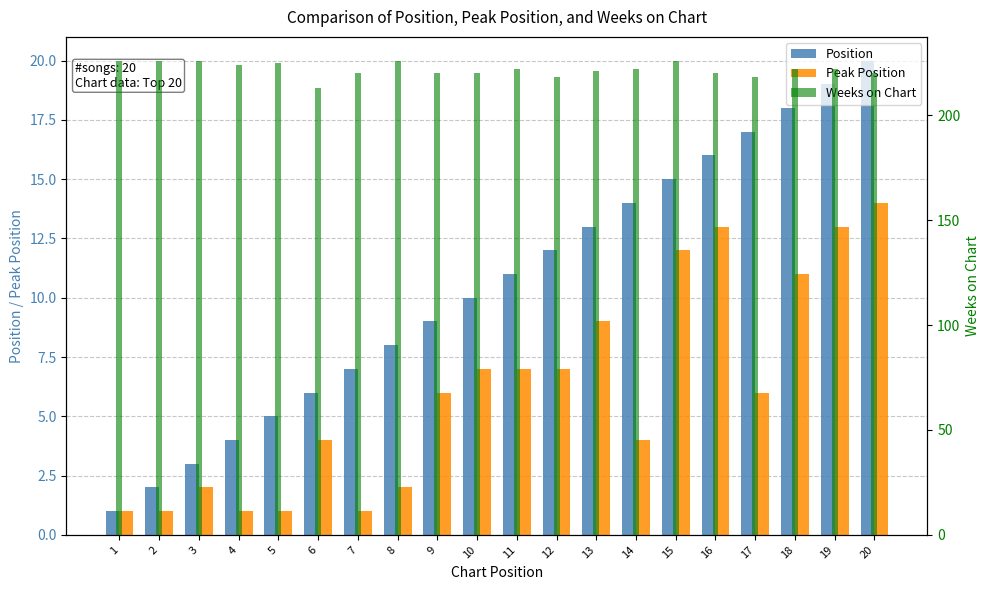

What is the difference between the highest and lowest values at 5?

224